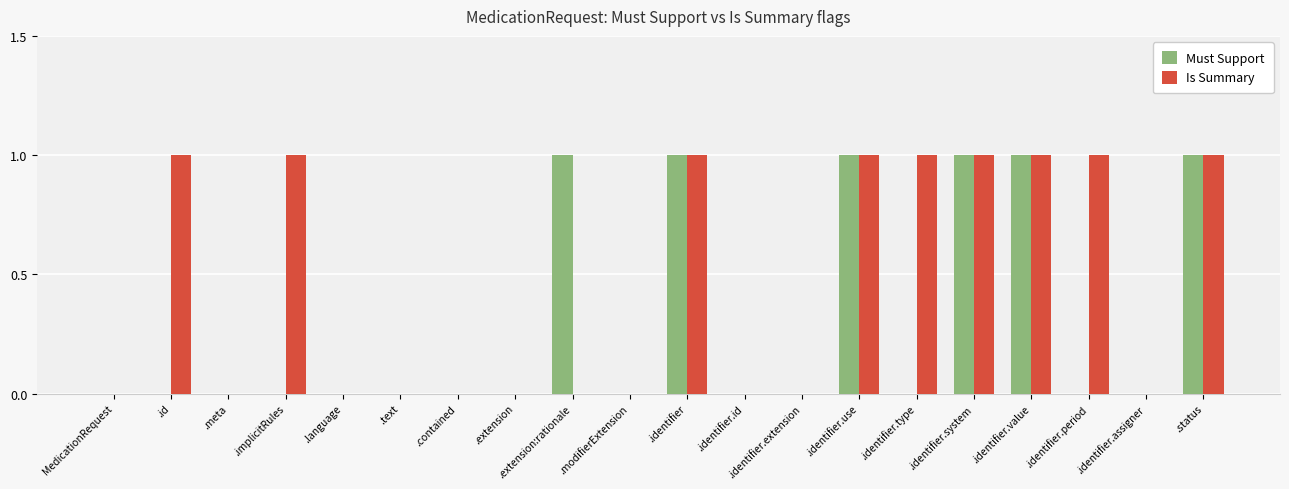

Which series changed the most between .identifier.id and .identifier.period?

Is Summary